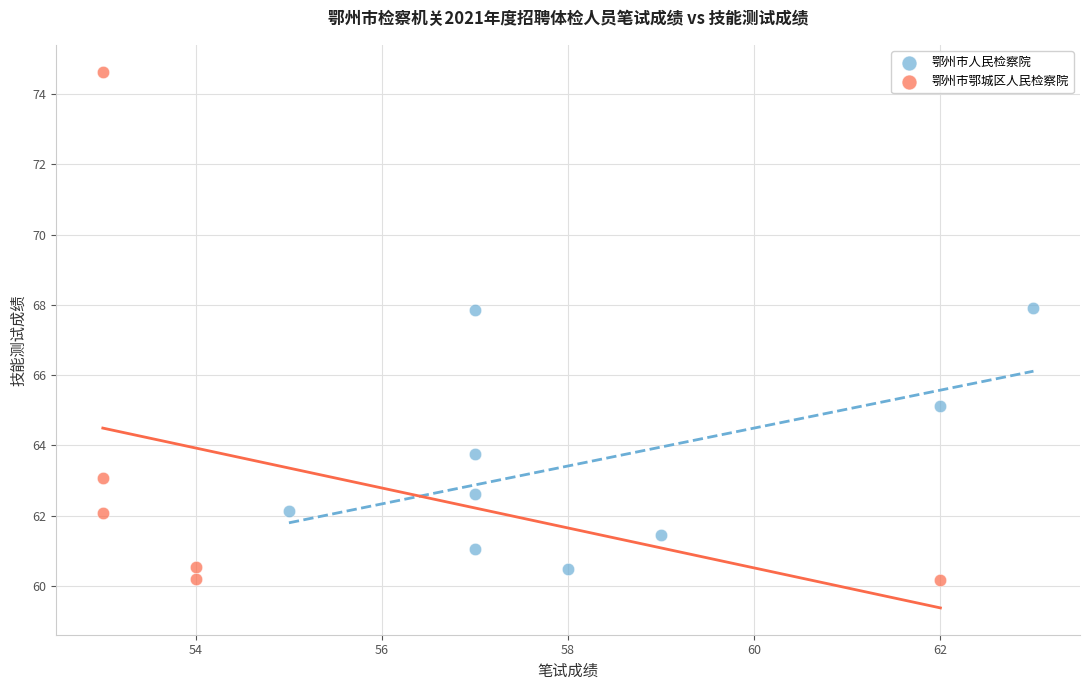

Which series contains the lowest Y value?

鄂州市鄂城区人民检察院